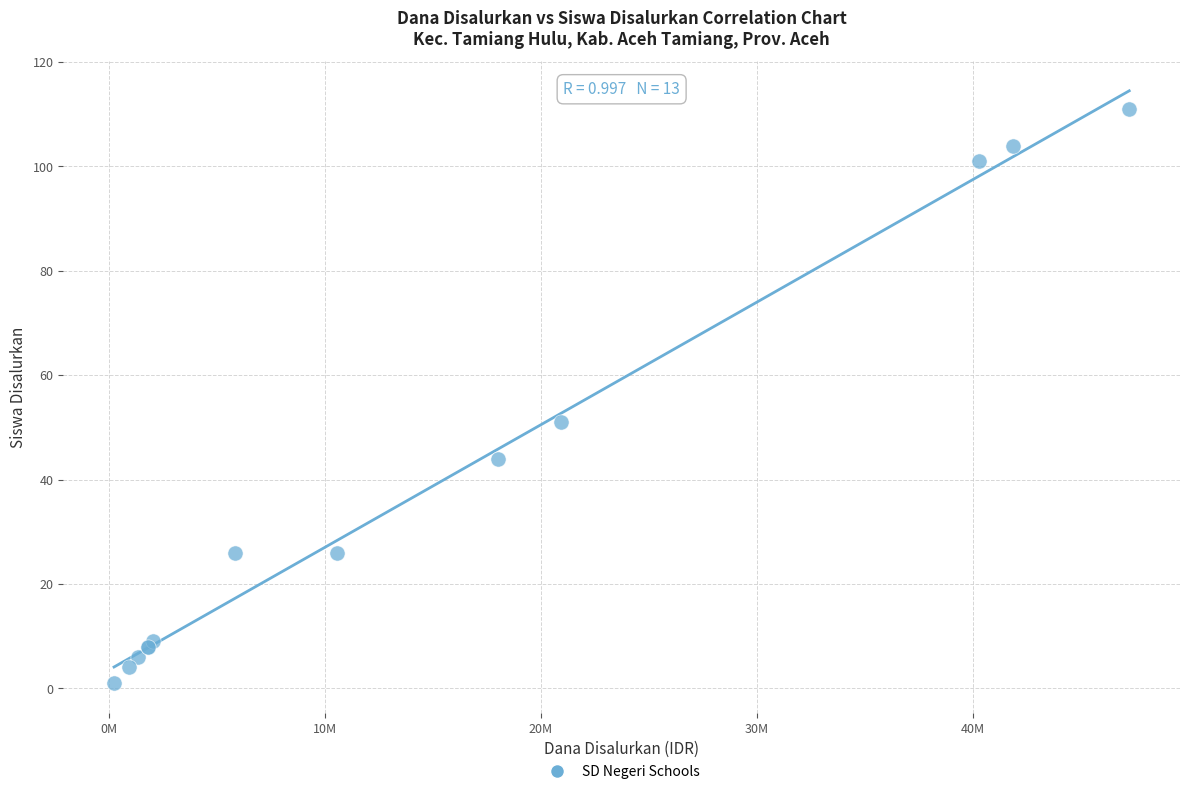

What Y value in the scatter plot is closest to 56?

51